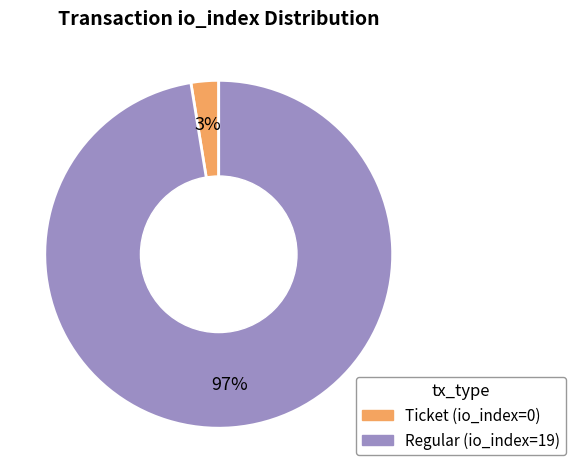

To the nearest percent, what portion does Regular (io_index=19) represent?

97%